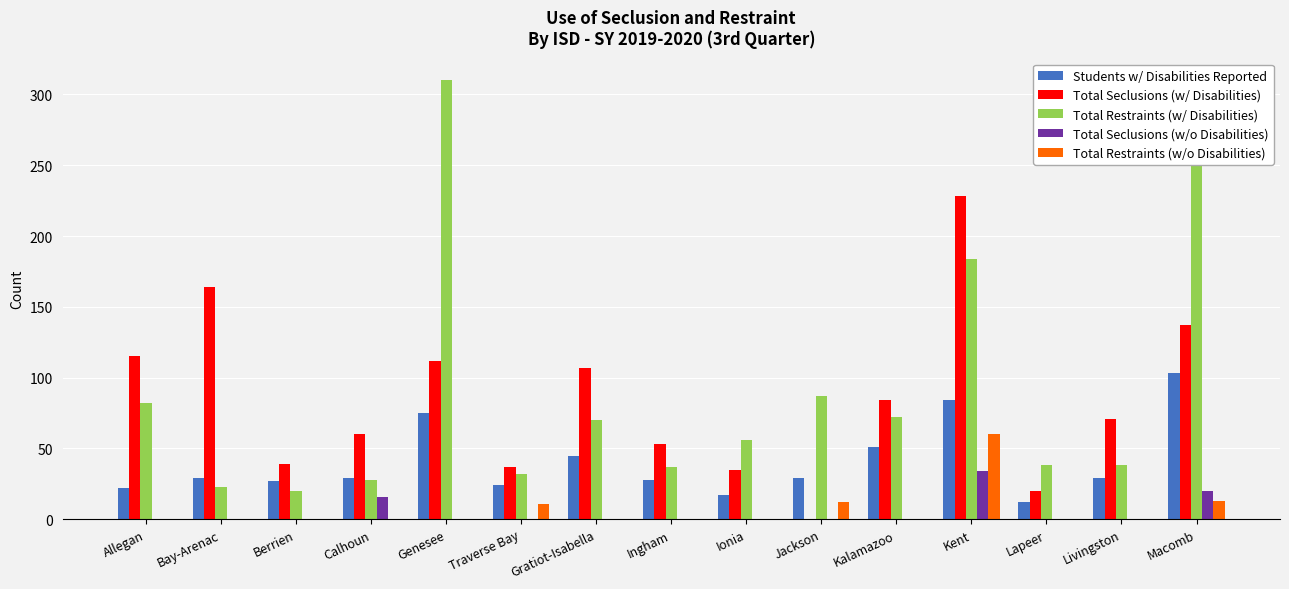

How many groups of bars are there?

15